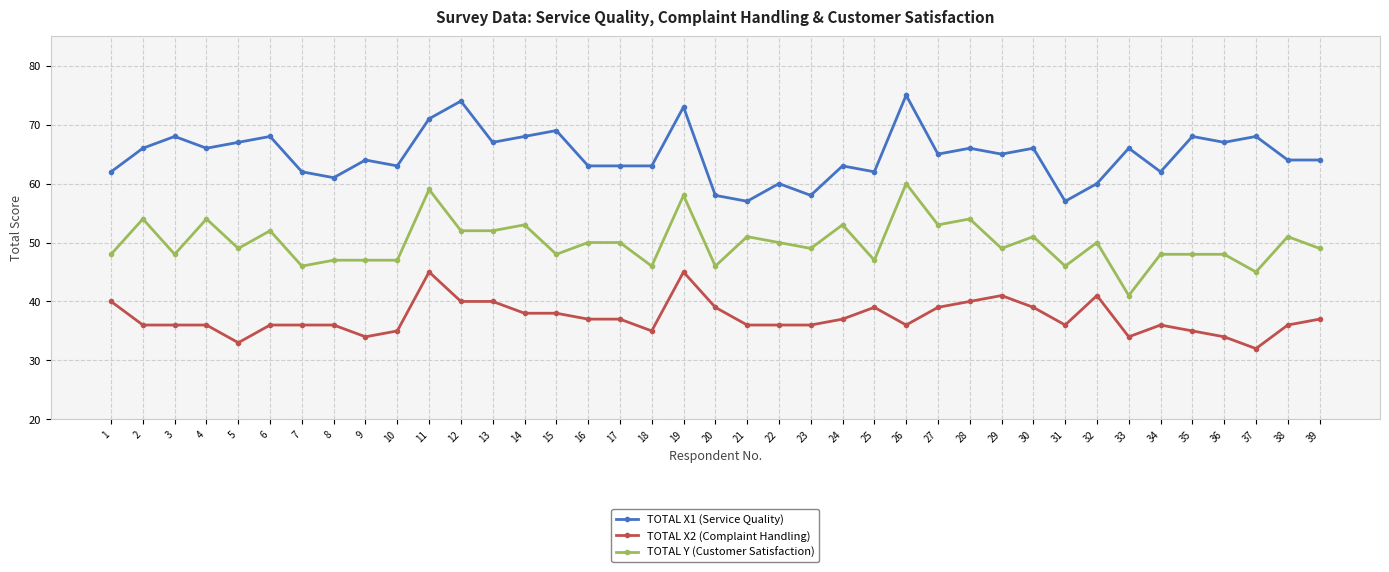

Is this an area chart (filled region under the line)?

No